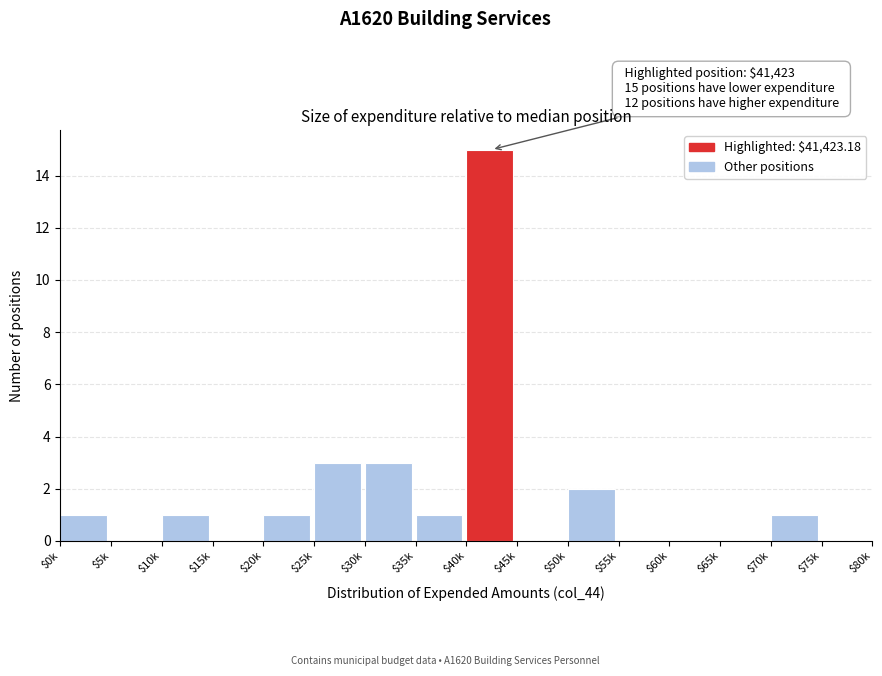

The value at $60k is 10. True or false?

False